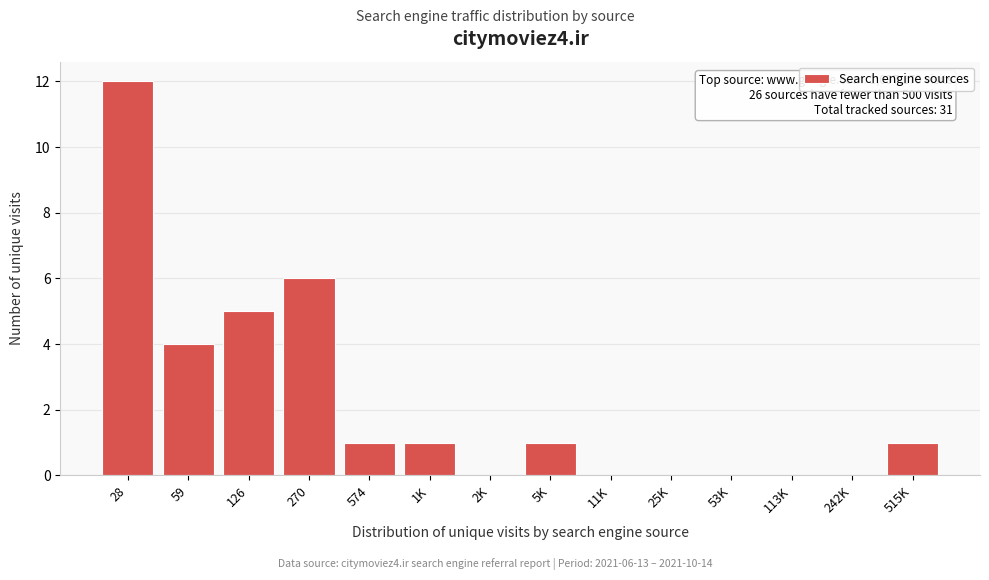

Reading right to left, what are all the values shown in this chart?

515K=1	242K=0	113K=0	53K=0	25K=0	11K=0	5K=1	2K=0	1K=1	574=1	270=6	126=5	59=4	28=12